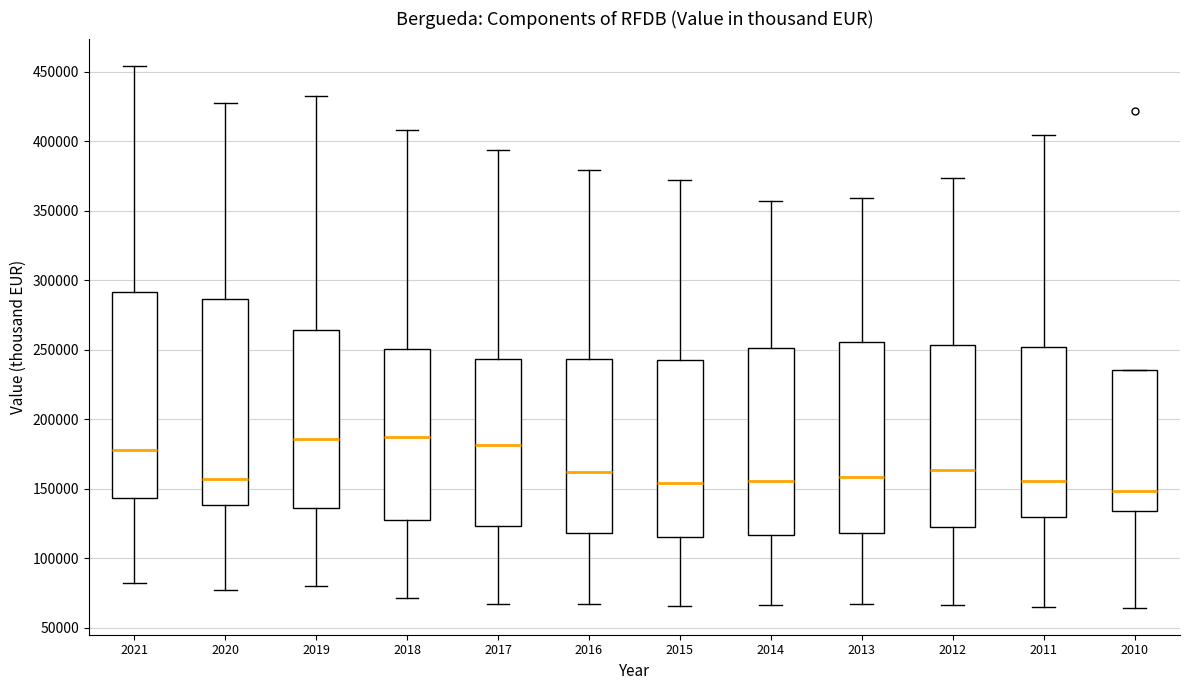

Reading left to right, transcribe this box plot: for each box, give where its median line is, the range the box spans, and where its two whiskers end, as read against the y-axis. The values are not printed on the chart, so give them approximately, as read against the axis.

2021: median 180000, box 145000 to 290000, whiskers 80000 to 455000
2020: median 155000, box 140000 to 285000, whiskers 75000 to 425000
2019: median 185000, box 135000 to 265000, whiskers 80000 to 435000
2018: median 185000, box 125000 to 250000, whiskers 70000 to 410000
2017: median 180000, box 125000 to 245000, whiskers 65000 to 395000
2016: median 160000, box 120000 to 245000, whiskers 65000 to 380000
2015: median 155000, box 115000 to 240000, whiskers 65000 to 370000
2014: median 155000, box 115000 to 250000, whiskers 65000 to 355000
2013: median 160000, box 120000 to 255000, whiskers 65000 to 360000
2012: median 165000, box 125000 to 255000, whiskers 65000 to 375000
2011: median 155000, box 130000 to 250000, whiskers 65000 to 405000
2010: median 150000, box 135000 to 235000, whiskers 65000 to 235000